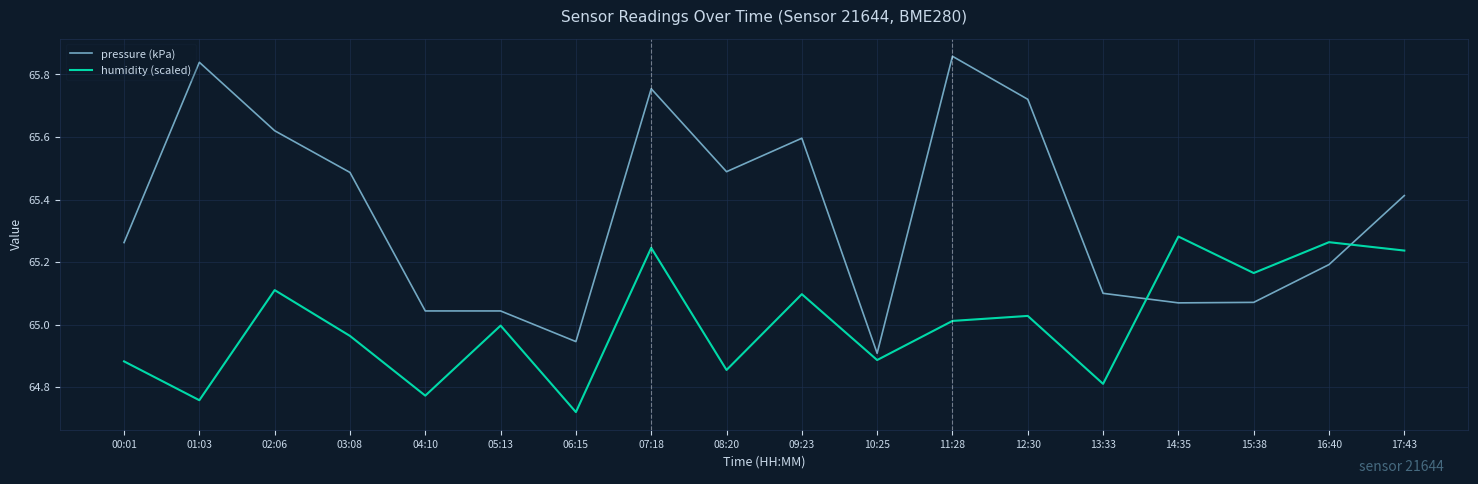

What position from the left is 13:33?

14